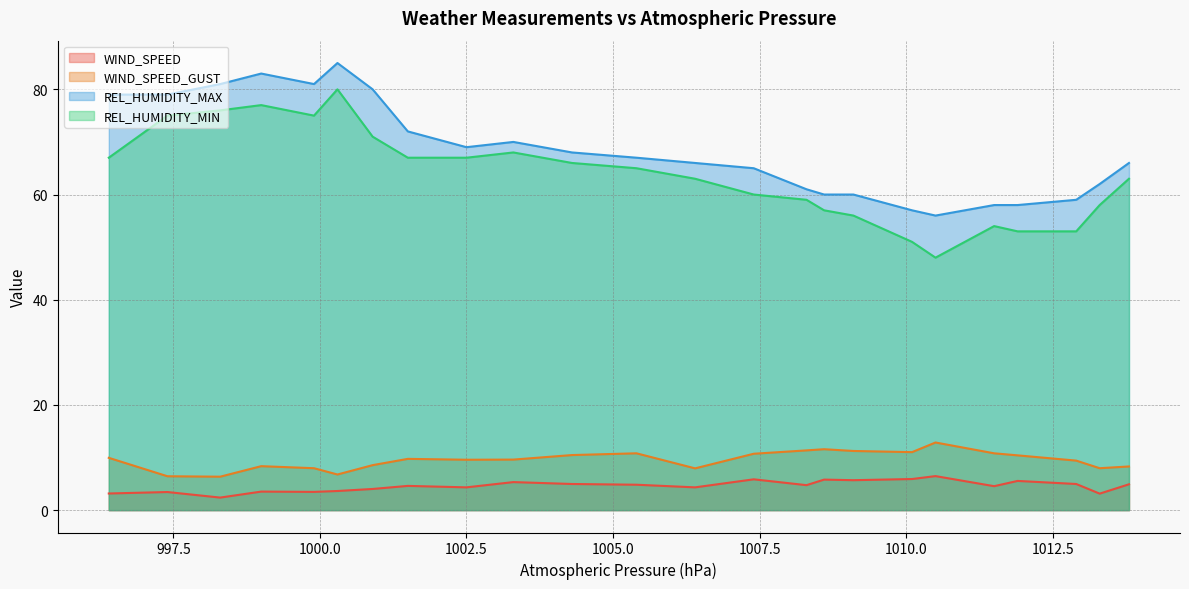

Rank the series at 1010.1 from lowest to highest value.

WIND_SPEED, WIND_SPEED_GUST, REL_HUMIDITY_MIN, REL_HUMIDITY_MAX